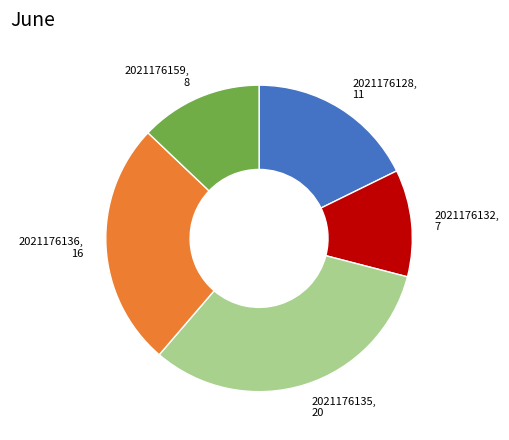

Rank the categories by value from highest to lowest.

2021176135, 2021176136, 2021176128, 2021176159, 2021176132